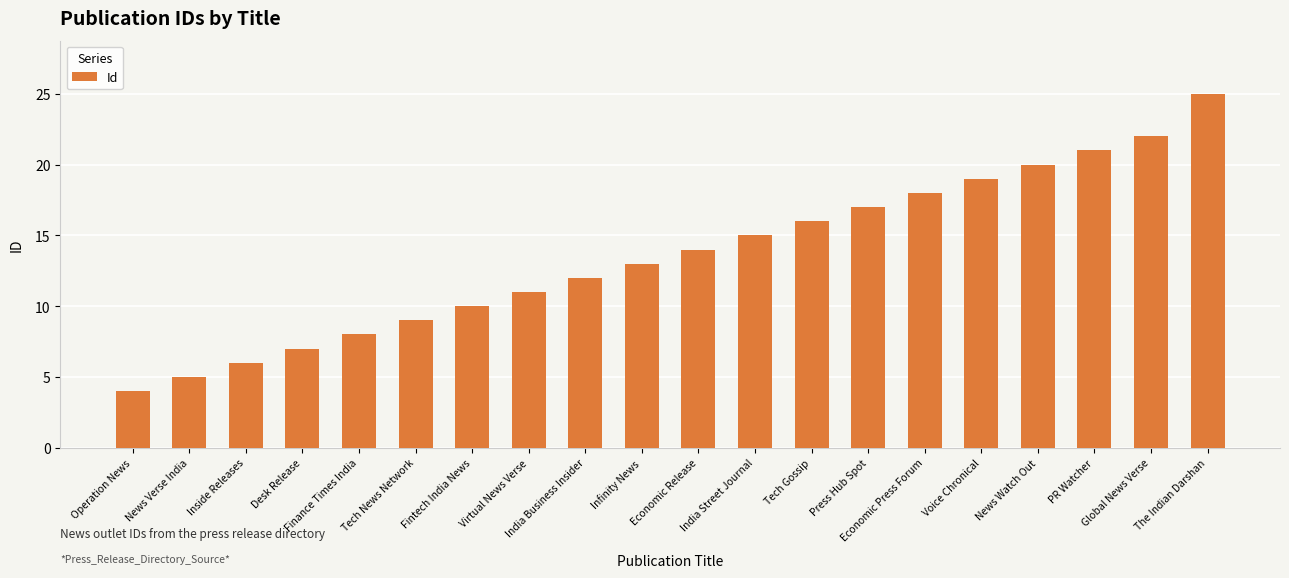

How many values are below 14?

10